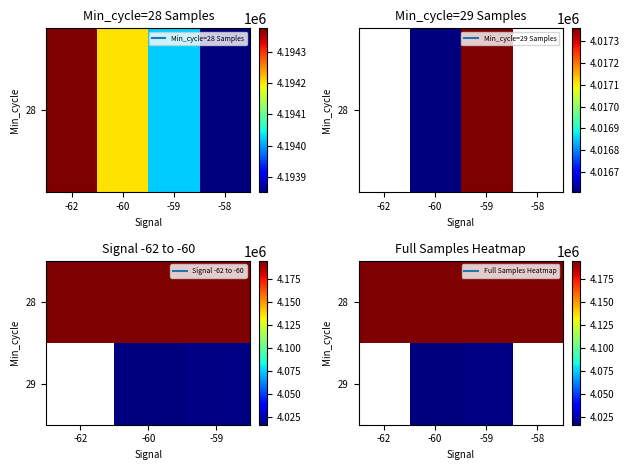

At which category is the sum across all series the highest?

-59